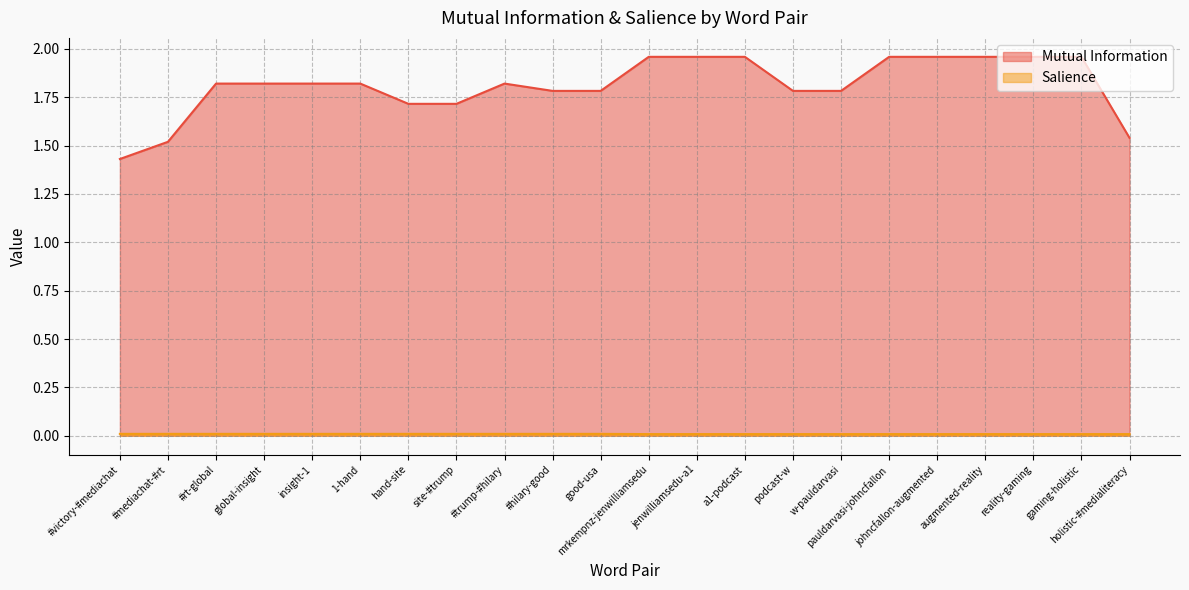

The Salience series shows 0.0 at holistic-#medialiteracy. True or false?

True